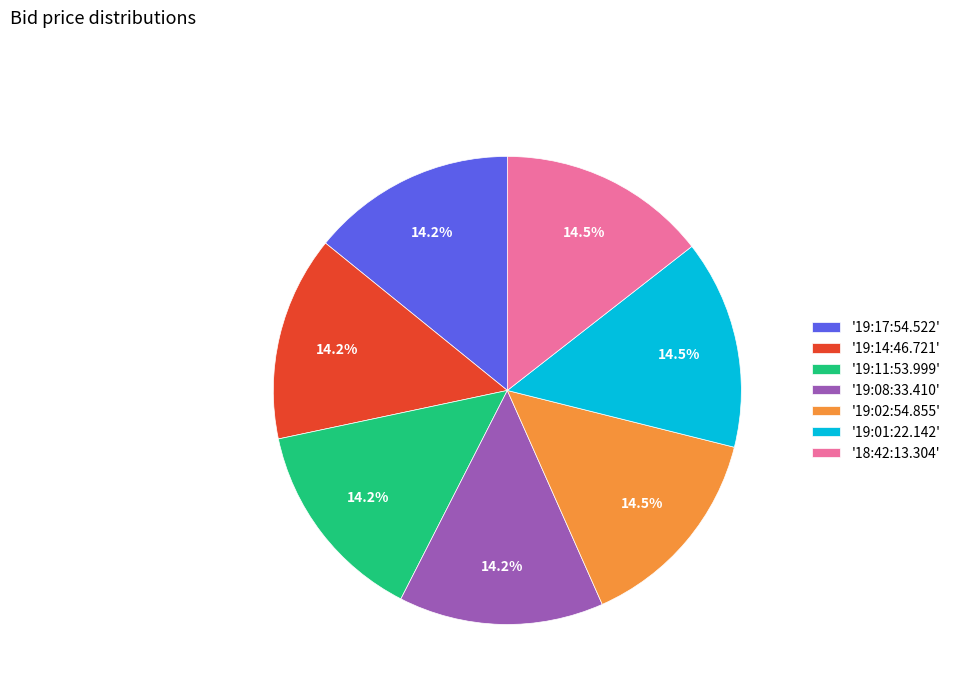

How many slices are in this pie chart?

7